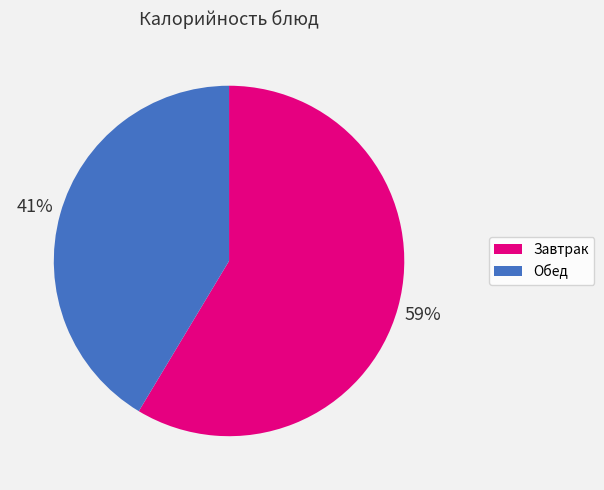

To the nearest percent, what is the average slice percentage?

50%